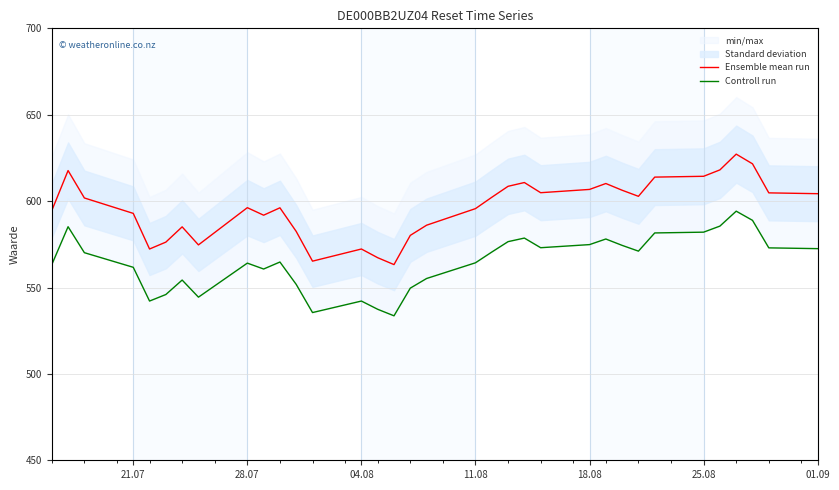

What is the minimum value for Ensemble mean run?

563.3